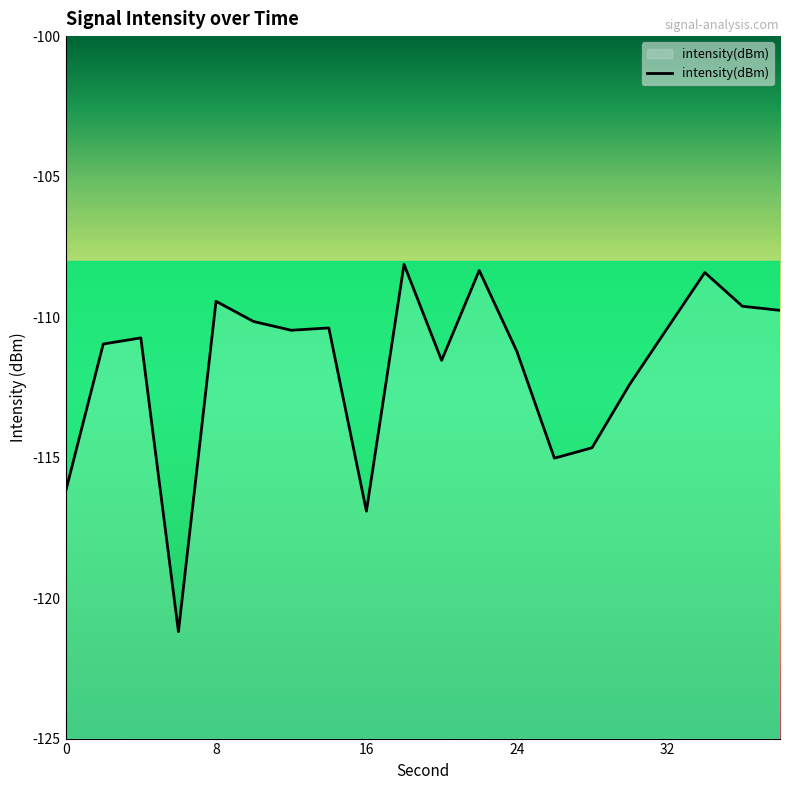

What is the value of the 19th point from the left?

-109.6